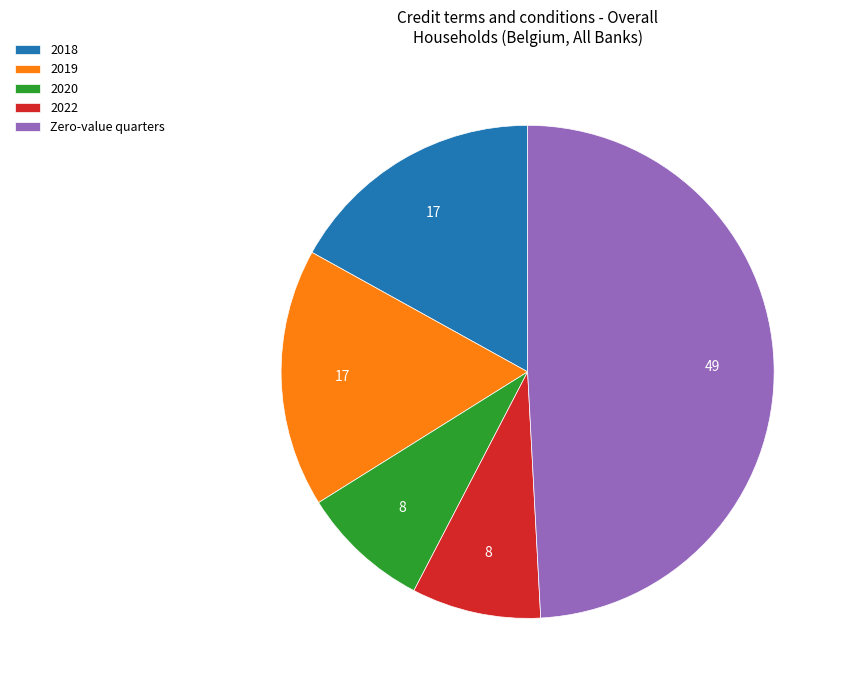

How many slices are in this pie chart?

5